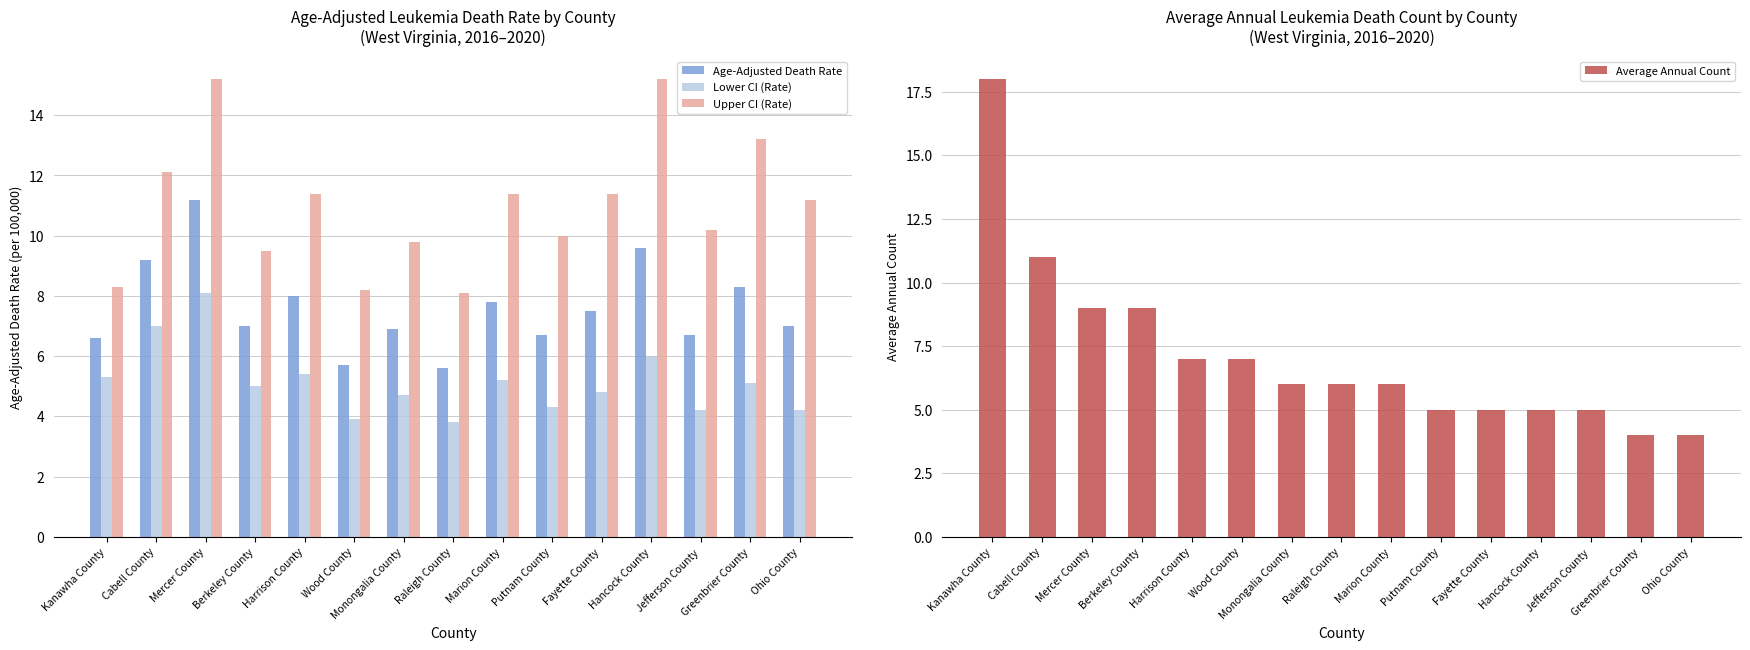

What is the difference between the Lower CI (Rate) values at Greenbrier County and Raleigh County?

1.3